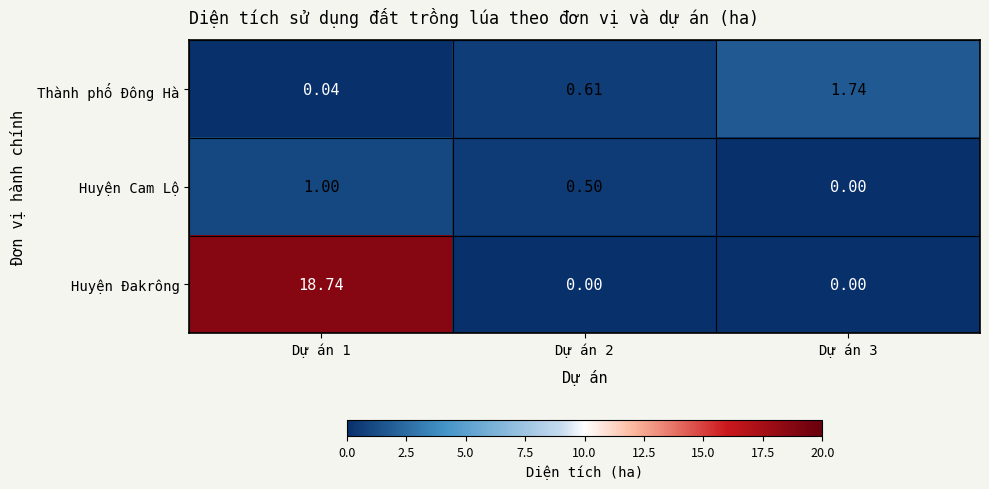

Which series has the widest spread of values?

Huyện Đakrông